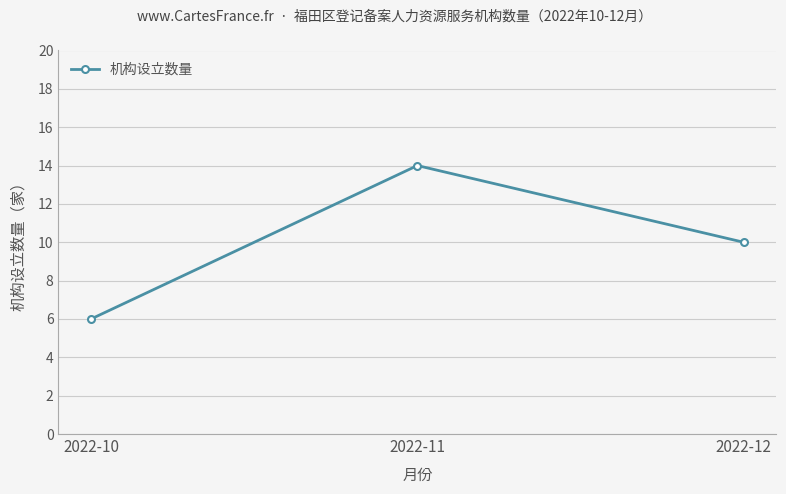

Count the values in the range 6 to 14.

3